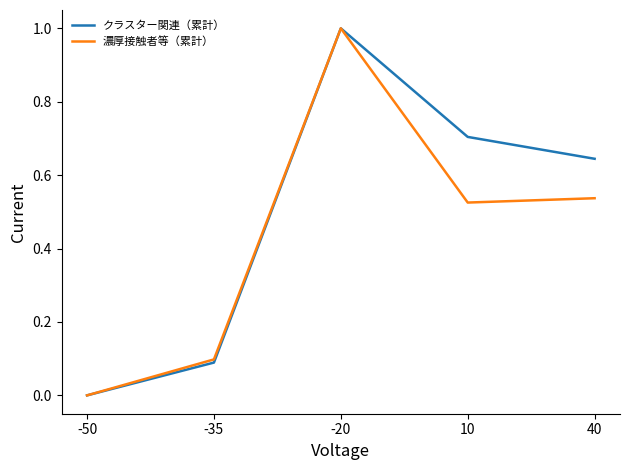

How many values in クラスター関連（累計） are above zero?

4